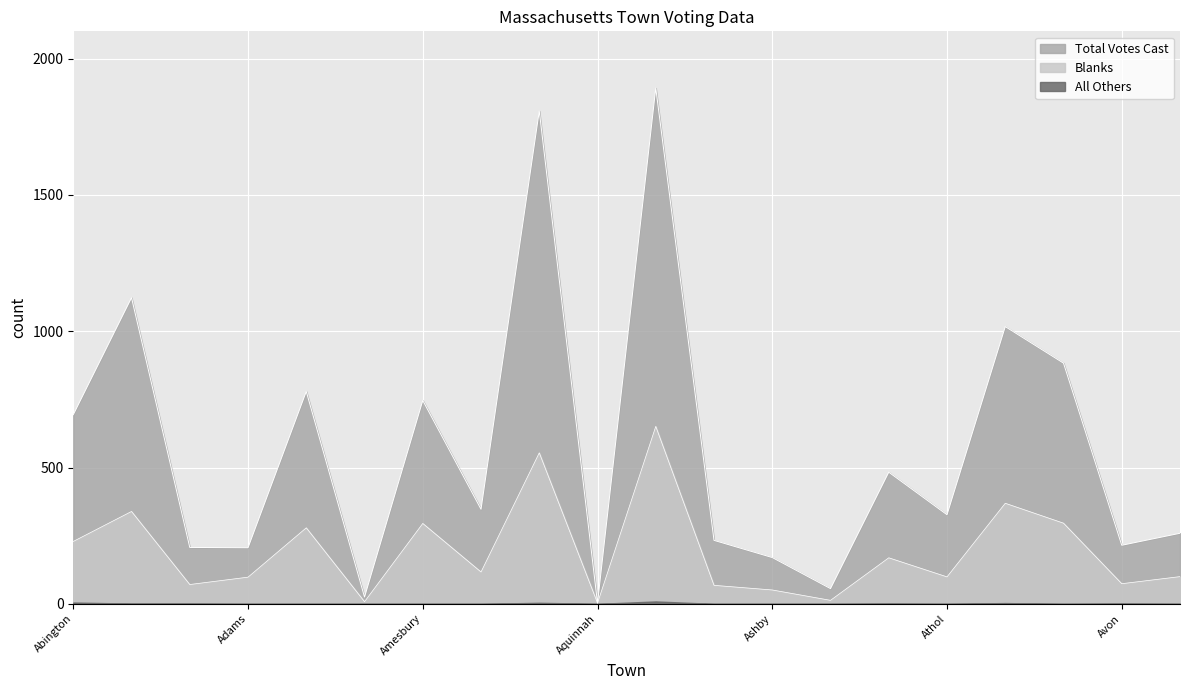

How many data points in Blanks are above 117?

9